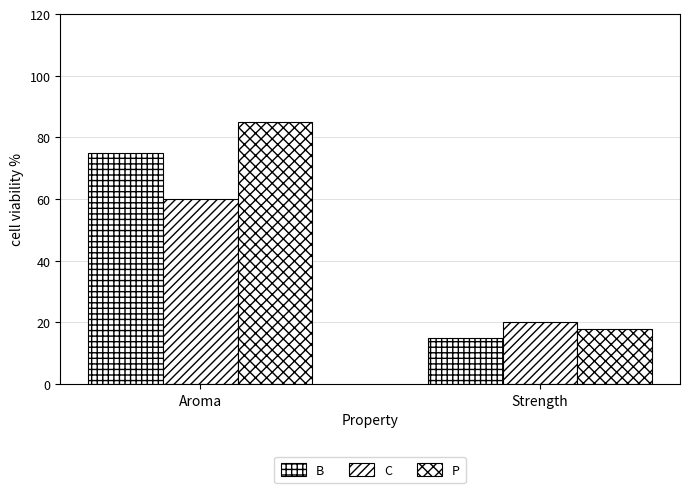

Between Aroma and Strength, which series saw the biggest shift?

P